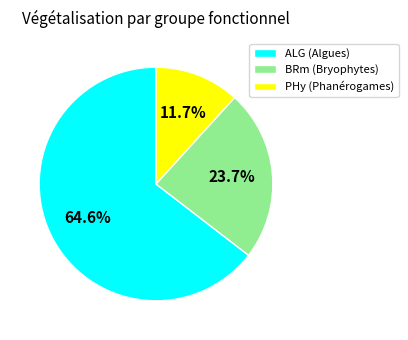

Do PHy and ALG together represent more than half of the pie?

Yes